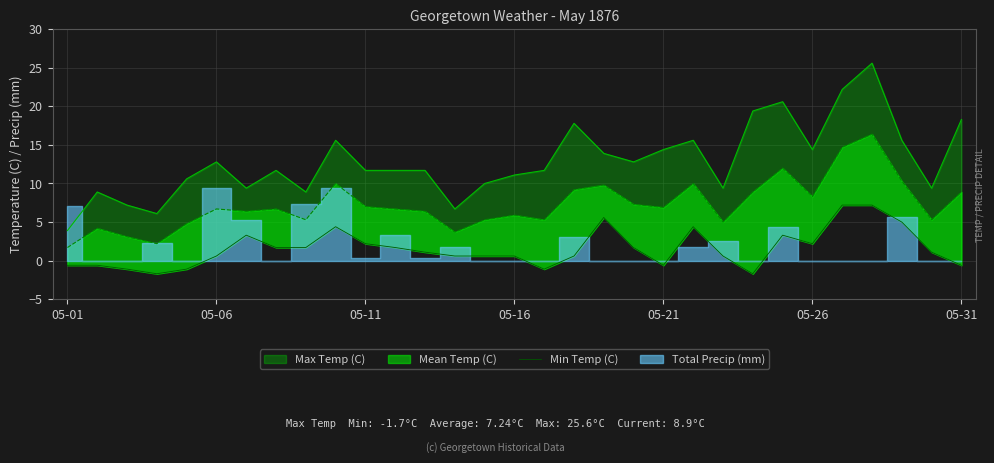

Between 7 and 15, which is larger?

7